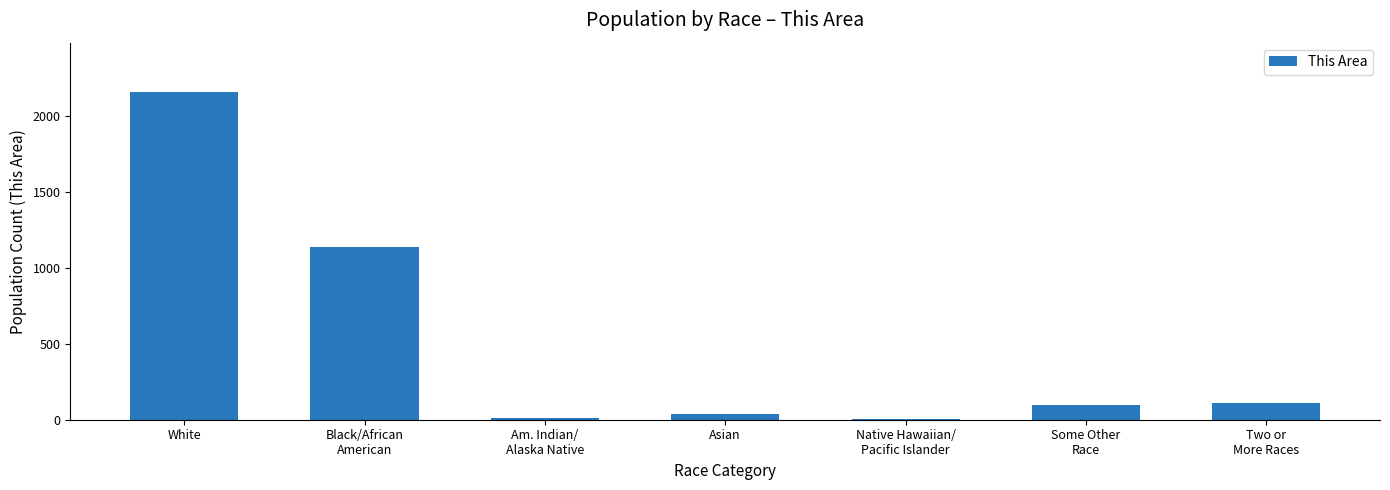

What is the maximum value shown in the chart?

2157